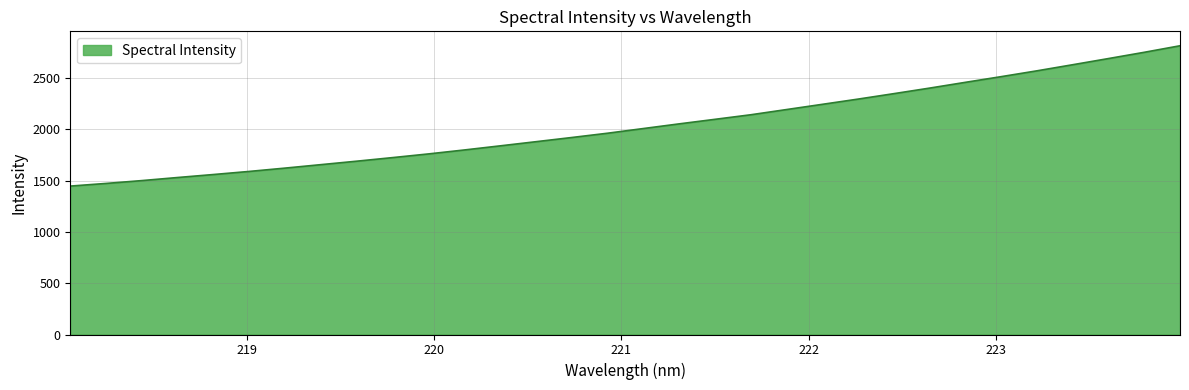

What is the difference between the second highest and minimum values?

1303.5